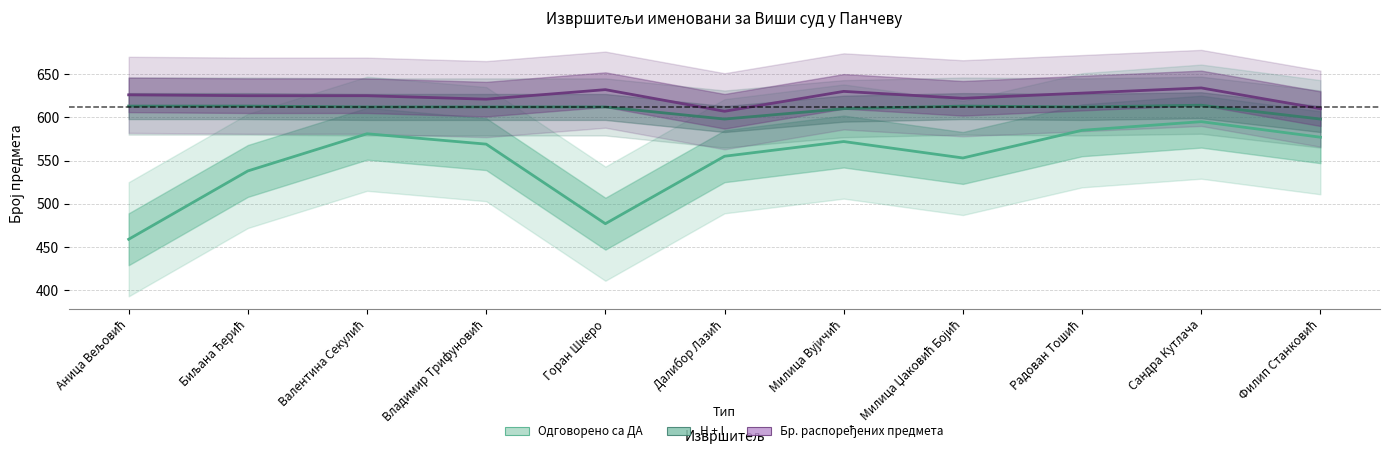

Reading left to right, what are all the values shown in this chart?

Одговорено са ДА: Аница Вељовић=459	Биљана Ђерић=538	Валентина Секулић=581	Владимир Трифуновић=569	Горан Шкеро=477	Далибор Лазић=555	Милица Вујичић=572	Милица Џаковић Бојић=553	Радован Тошић=585	Сандра Кутлача=595	Филип Станковић=577
H + I: Аница Вељовић=613	Биљана Ђерић=613	Валентина Секулић=612	Владимир Трифуновић=612	Горан Шкеро=612	Далибор Лазић=598	Милица Вујичић=610	Милица Џаковић Бојић=613	Радован Тошић=612	Сандра Кутлача=614	Филип Станковић=598
Бр. распоређених предмета: Аница Вељовић=626	Биљана Ђерић=625	Валентина Секулић=625	Владимир Трифуновић=621	Горан Шкеро=632	Далибор Лазић=607	Милица Вујичић=630	Милица Џаковић Бојић=622	Радован Тошић=628	Сандра Кутлача=634	Филип Станковић=610